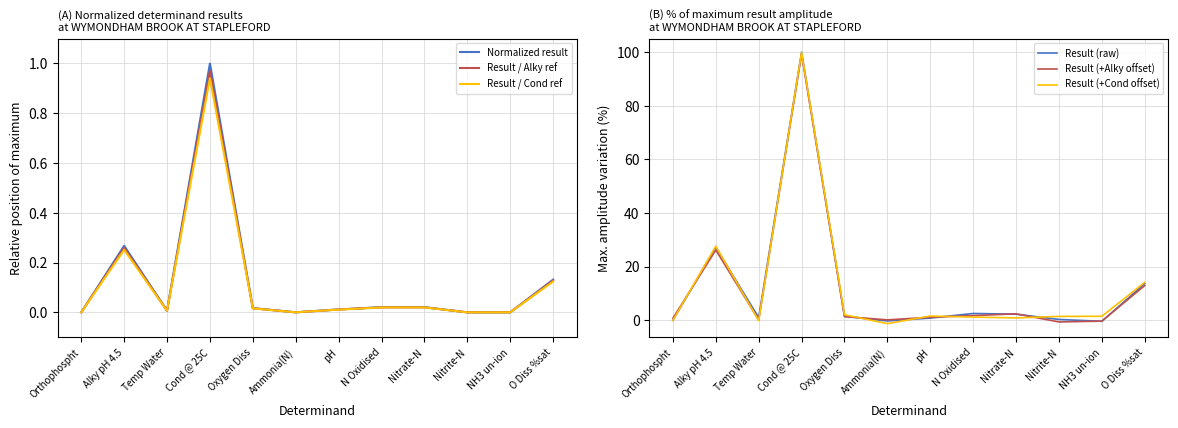

Rank the series at pH from highest to lowest value.

Result (+Cond offset), Result (+Alky offset), Result (raw), Normalized result, Result / Alky ref, Result / Cond ref